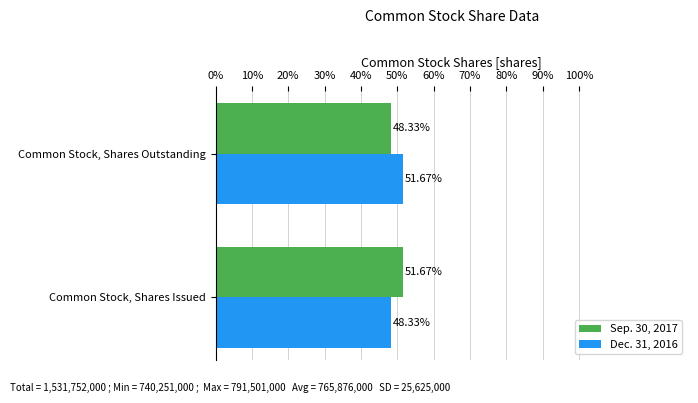

What is the total value across all series at Common Stock, Shares Issued?

100.0